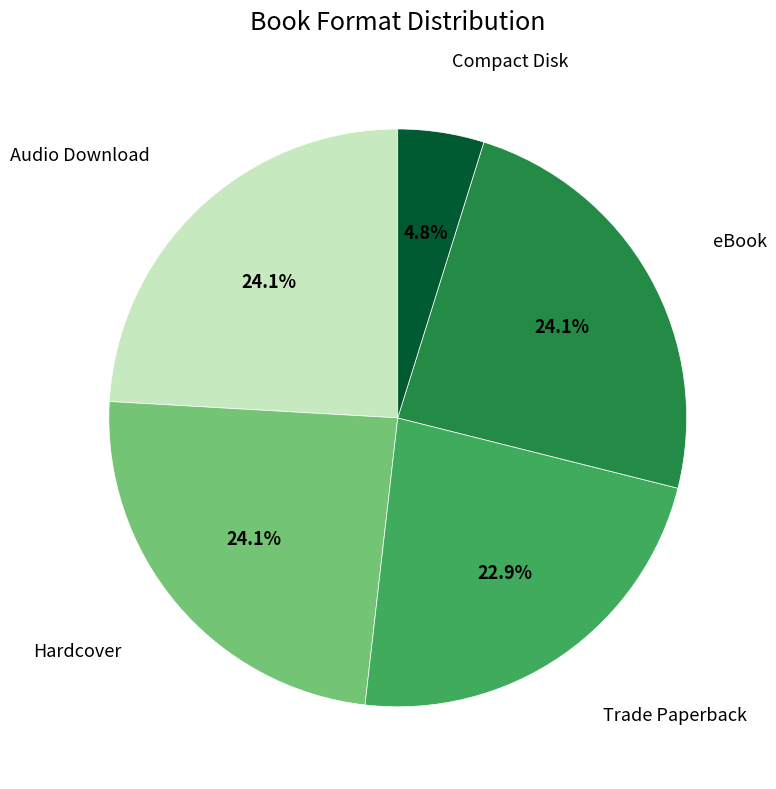

Is there a majority slice in this chart?

No